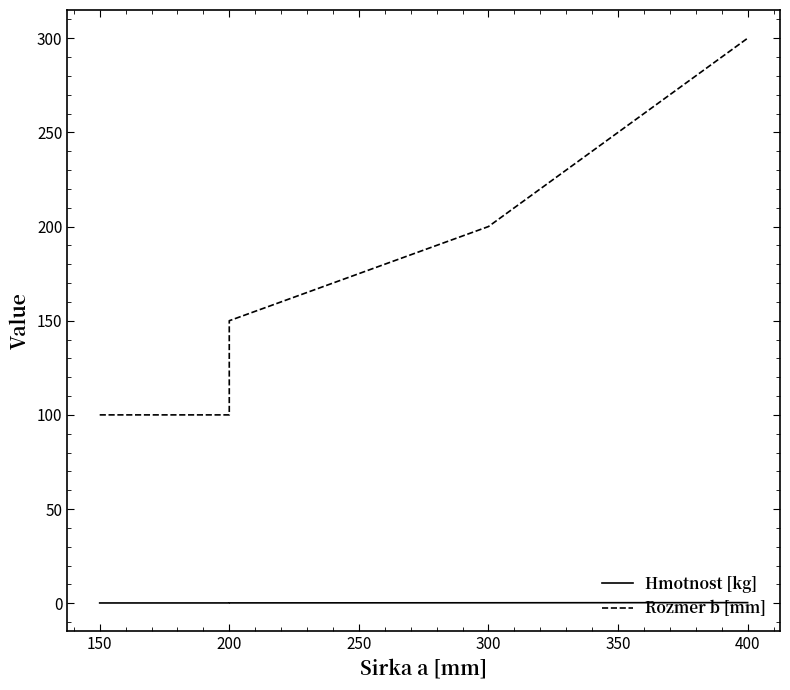

True or false: Hmotnost [kg] has a value of 0.1 at 300.

False